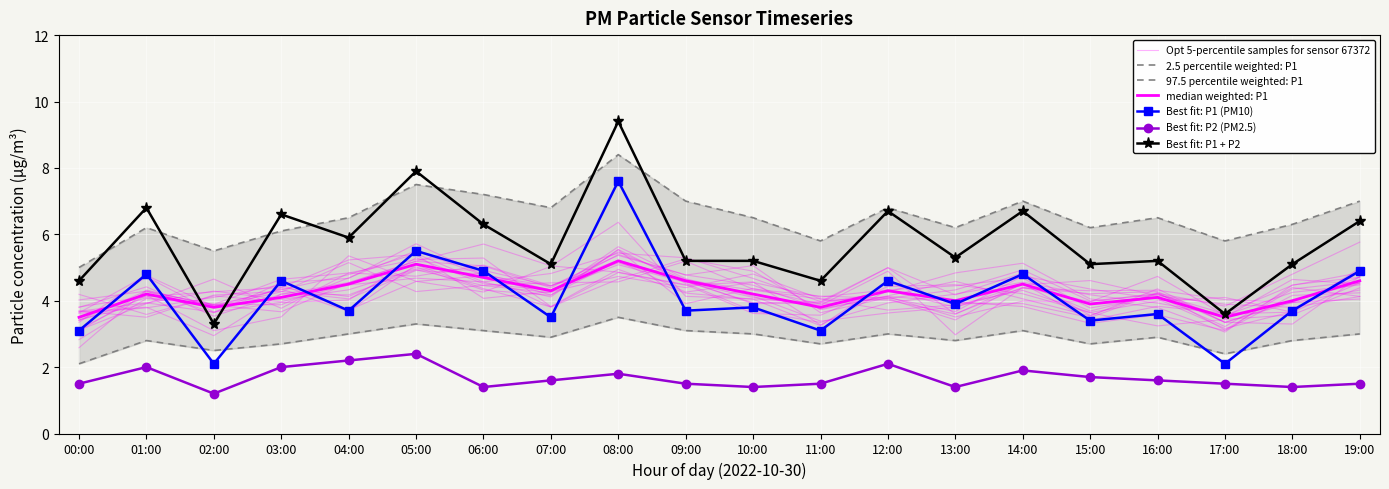

What position from the right is 09:00?

11